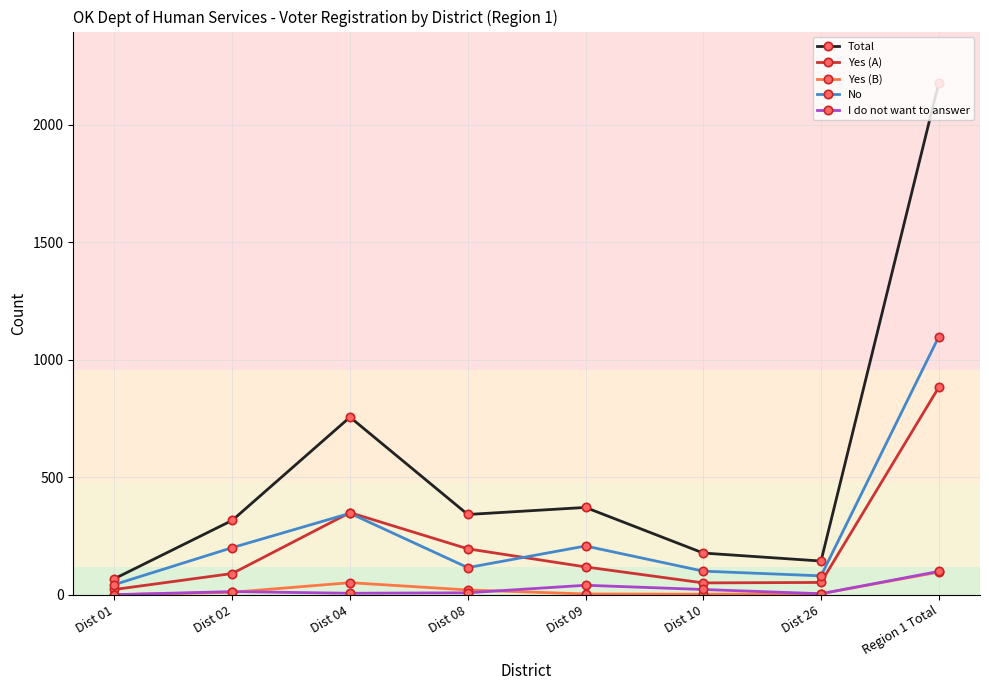

Where is No nearest to the value 571?

Dist 04